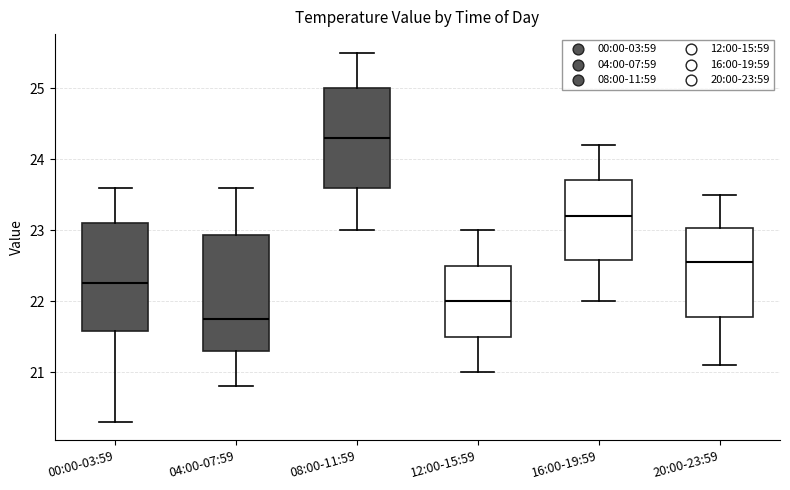

Where does the lower whisker of the box for 00:00-03:59 end on the y-axis? The values are not printed on the chart, so give them approximately, as read against the axis.

20.3